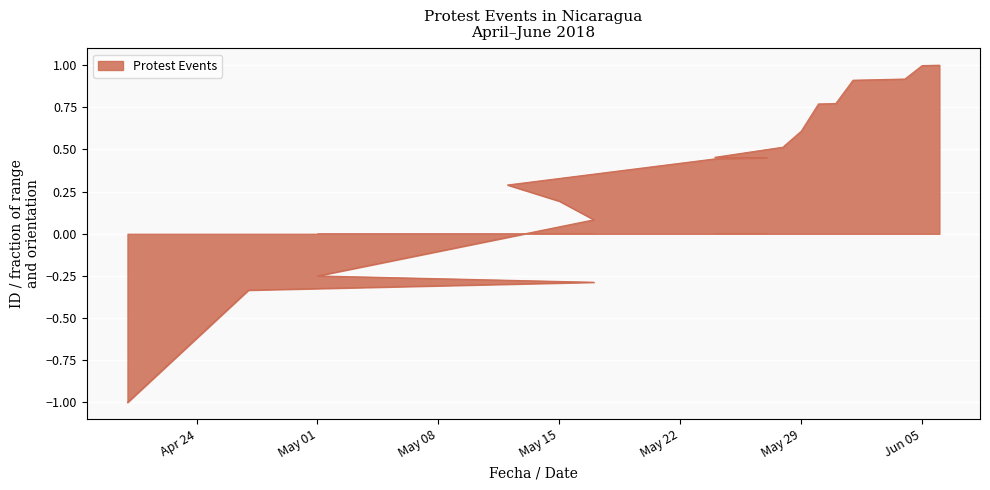

What is the change in value from 2018-05-12 to 2018-05-24?

+0.2